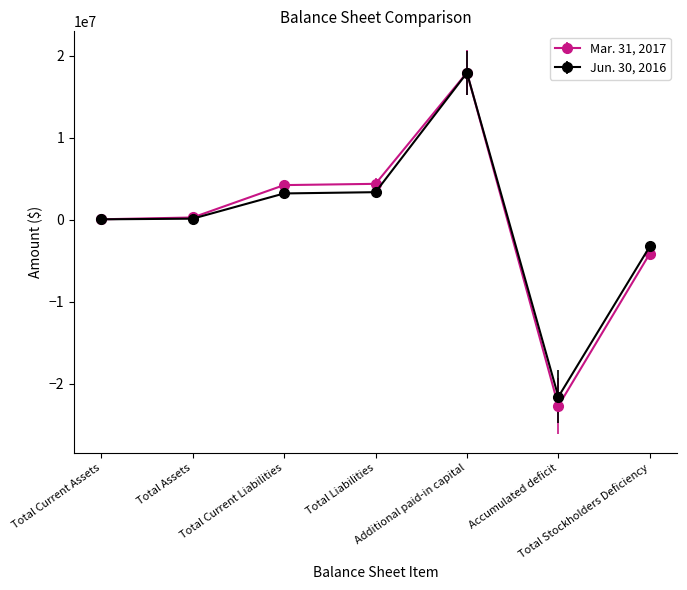

The Jun. 30, 2016 series shows -14721754 at Accumulated deficit. True or false?

False